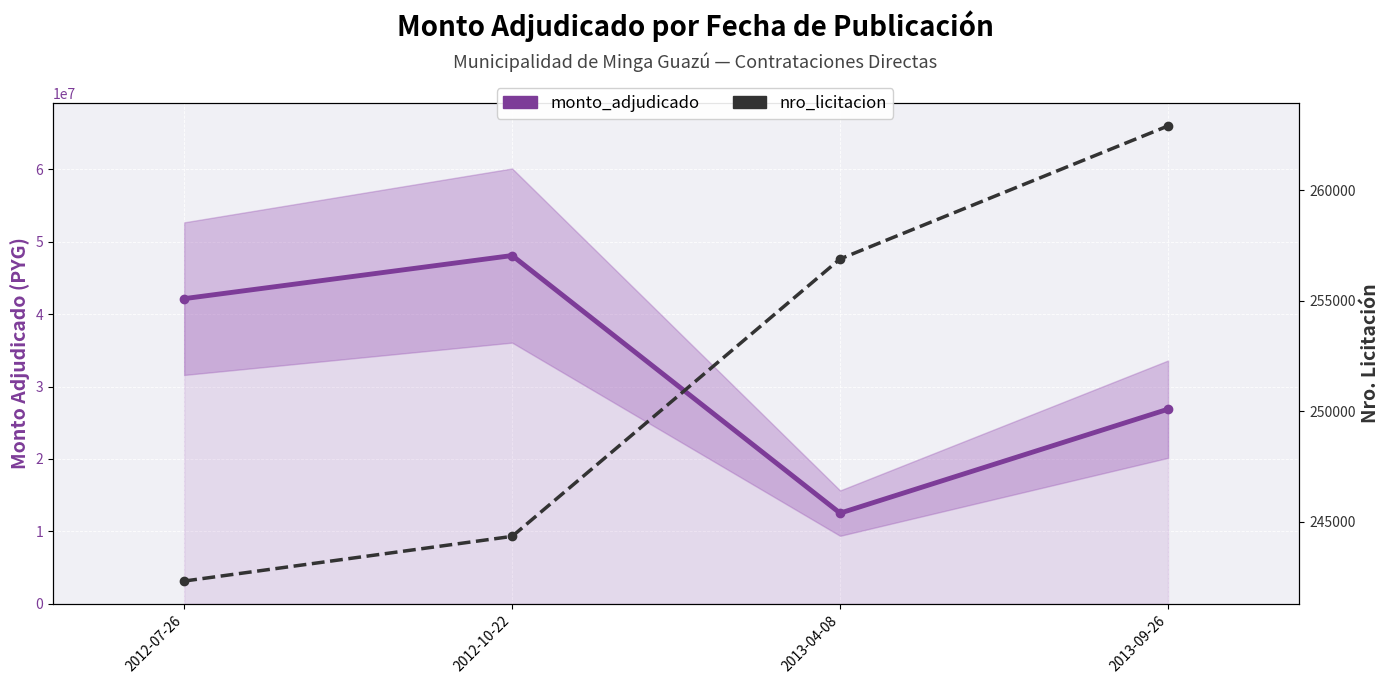

What are all the series names shown in the legend?

monto_adjudicado, nro_licitacion